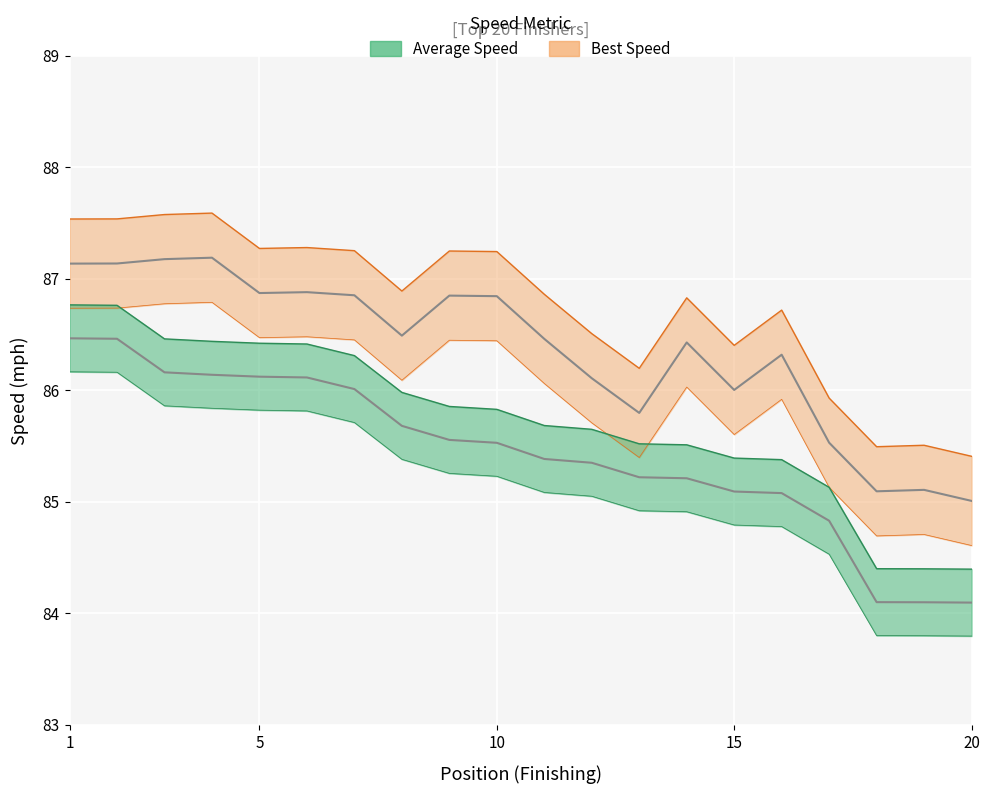

True or false: Average Speed and Best Speed cross at least once.

False